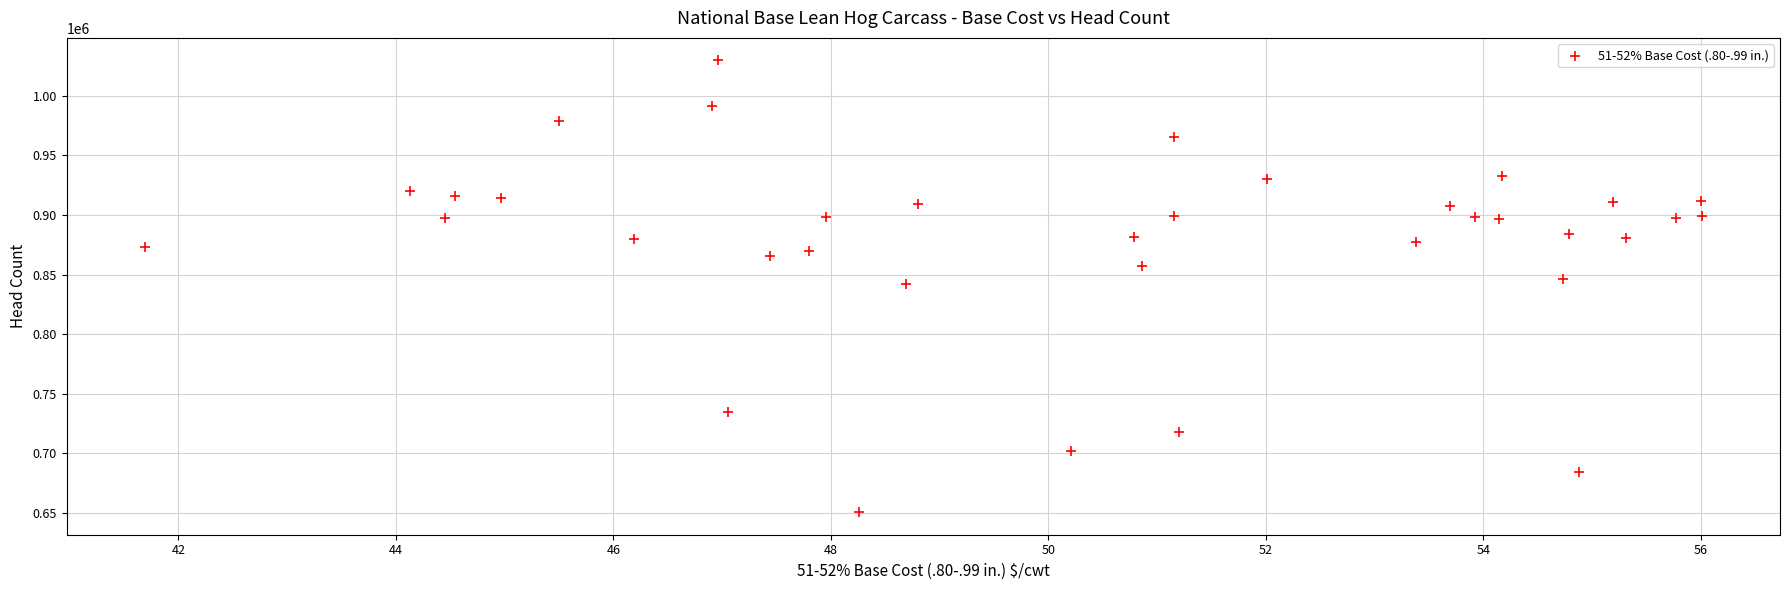

What is the range of Y values (max minus min)?

378969